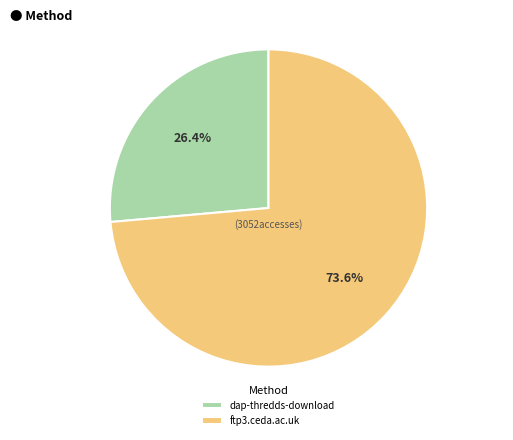

True or false: ftp3.ceda.ac.uk accounts for 61% of the total.

False